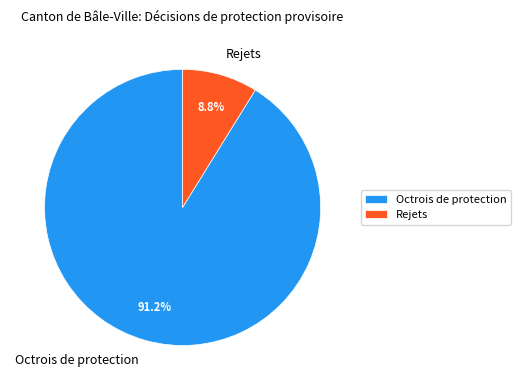

Between Octrois de protection and Rejets, which is larger?

Octrois de protection